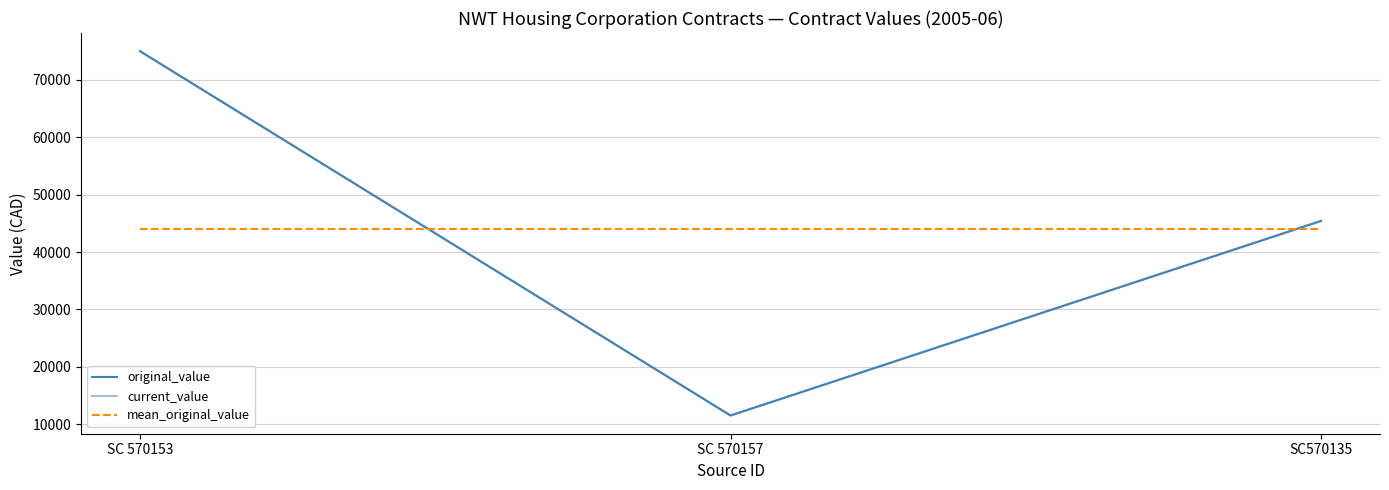

What is the difference between the original_value values at SC 570157 and SC 570153?

63500.0